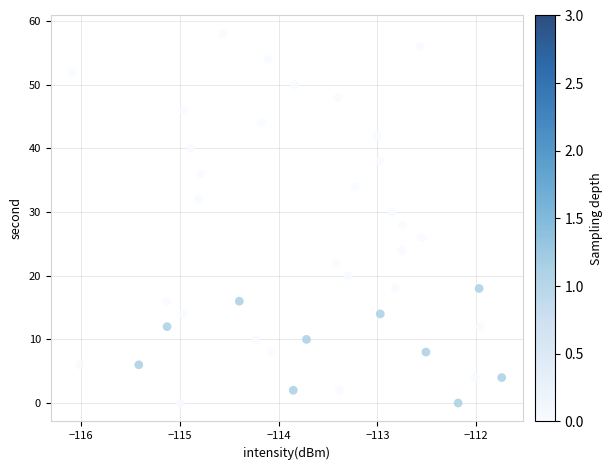

What is the range of Y values (max minus min)?

58